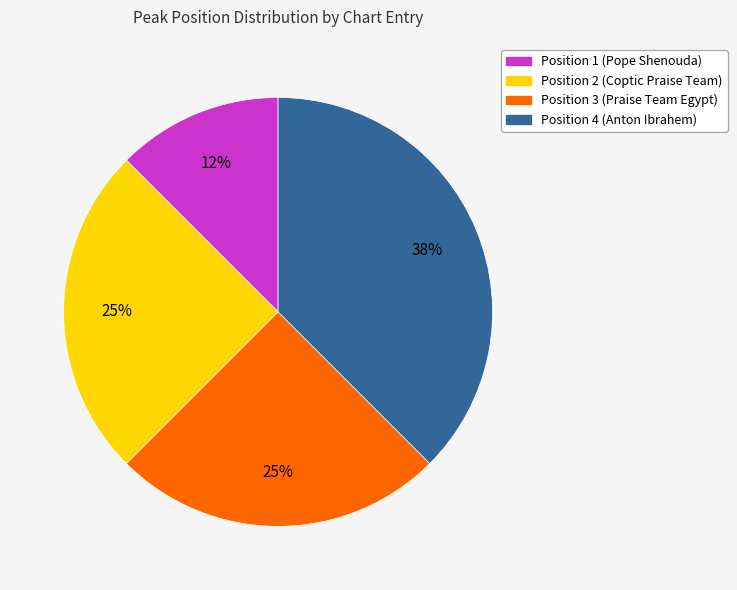

The Position 4 (Anton Ibrahem) slice represents 38% of the pie. True or false?

True